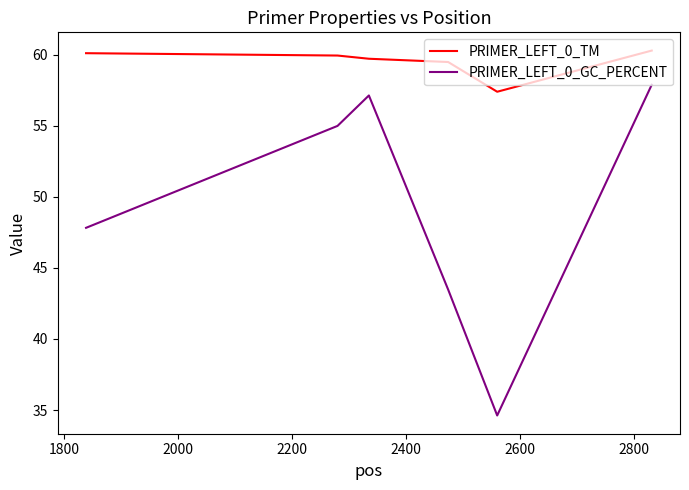

Reading right to left, what are all the values shown in this chart?

PRIMER_LEFT_0_TM: 60.3	57.4	59.5	59.7	60.0	60.1
PRIMER_LEFT_0_GC_PERCENT: 57.9	34.6	43.5	57.1	55.0	47.8